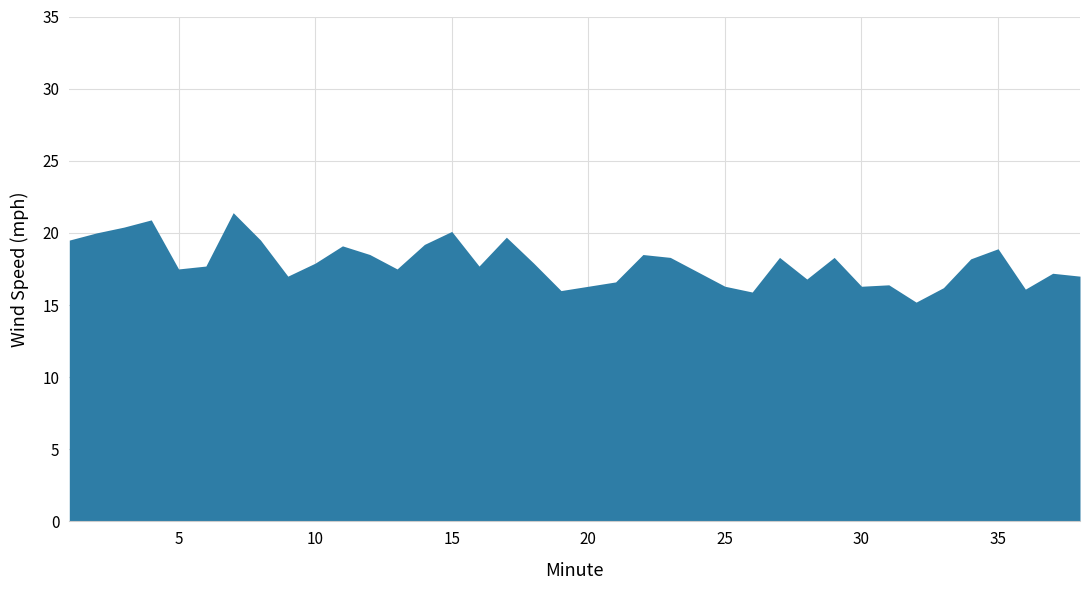

What is the greatest value displayed?

21.4